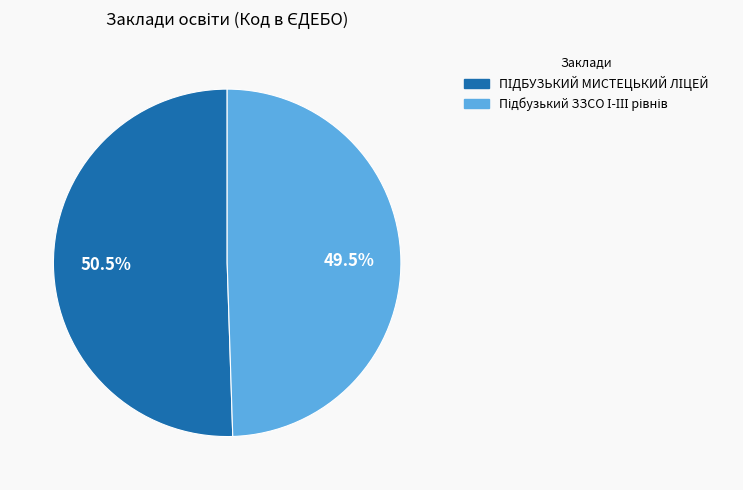

Is there a majority slice in this chart?

Yes